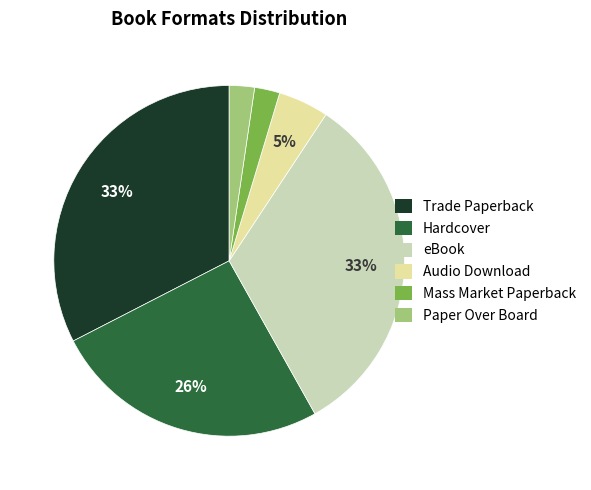

Which has a higher value, Mass Market Paperback or Hardcover?

Hardcover